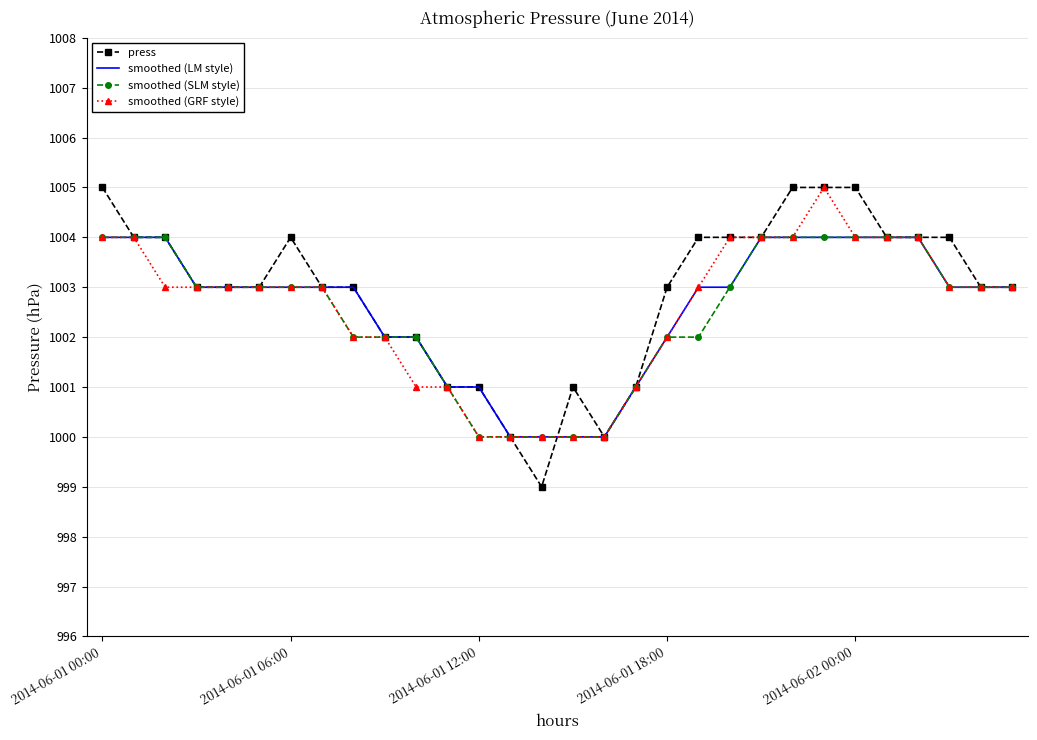

What is the average value of the smoothed (GRF style) series?

1003